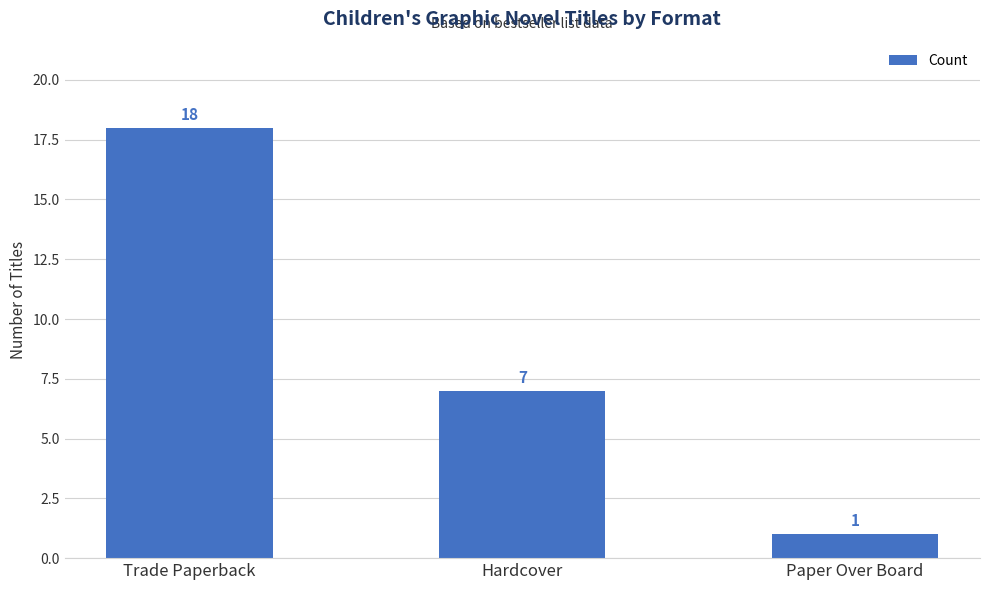

Where is the data nearest to the value 9?

Hardcover